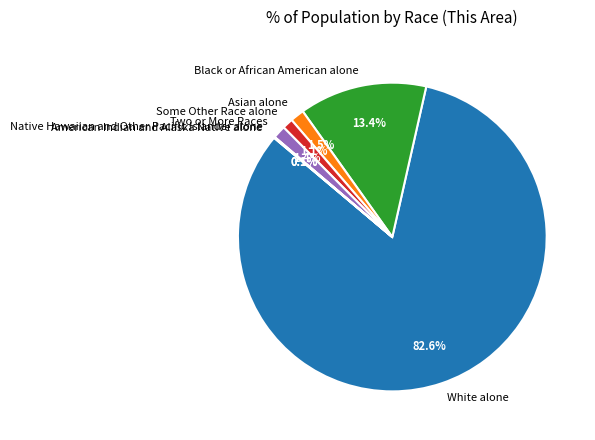

Which slice is the largest?

White alone